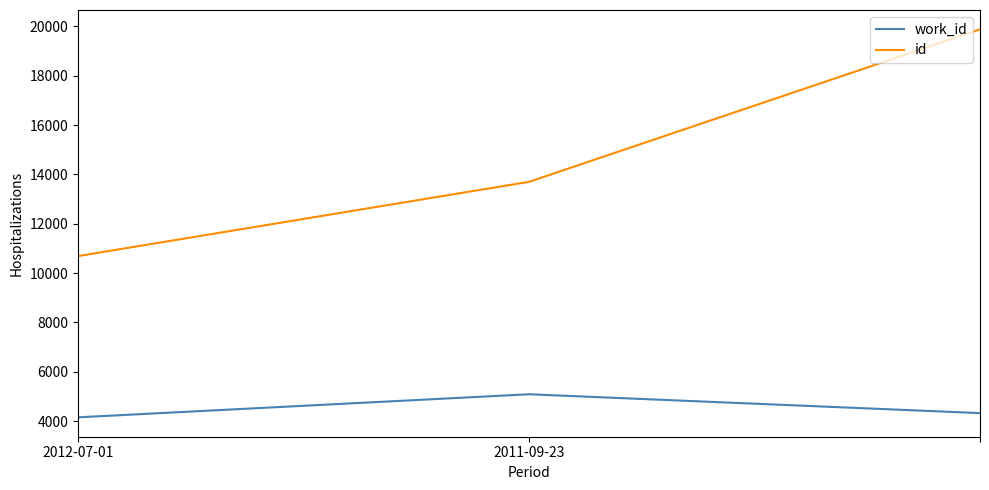

List the series in order of their overall mean, highest first.

id, work_id